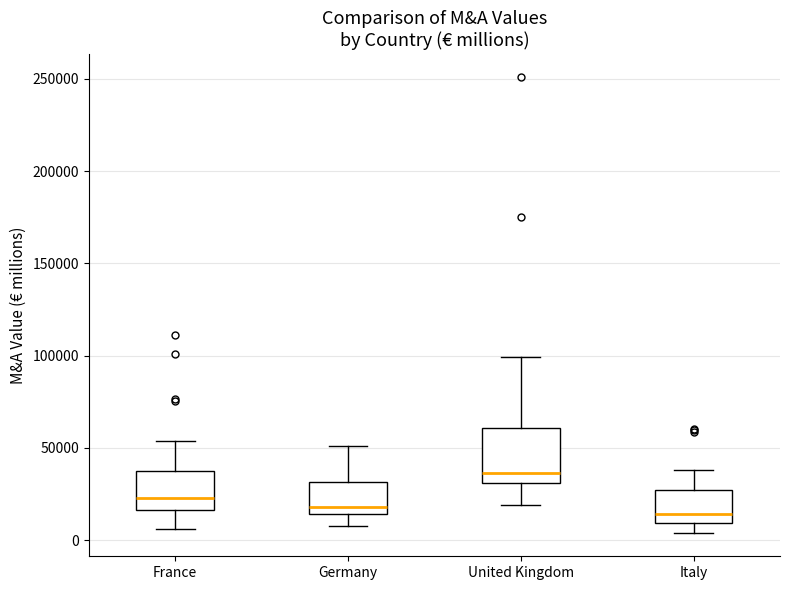

Which box has the highest median line?

United Kingdom